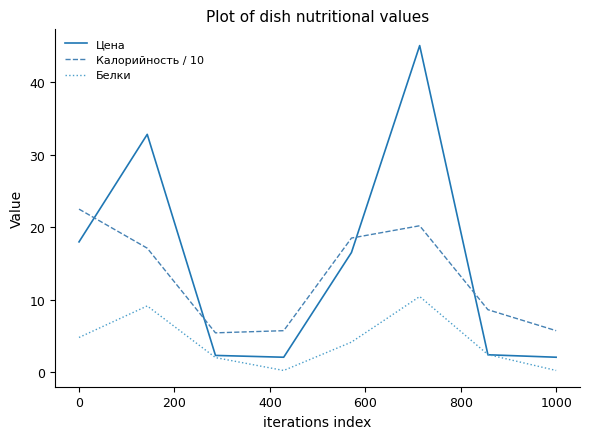

What is the lowest value of the Цена series?

2.0